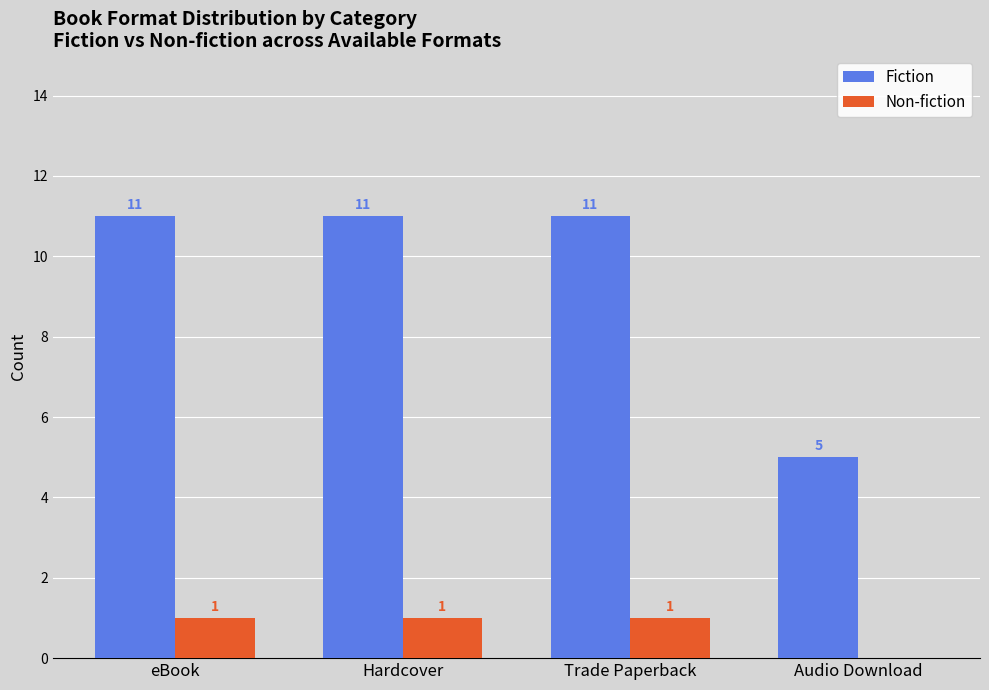

Reading right to left, what are all the values shown in this chart?

Fiction: 5	11	11	11
Non-fiction: 0	1	1	1